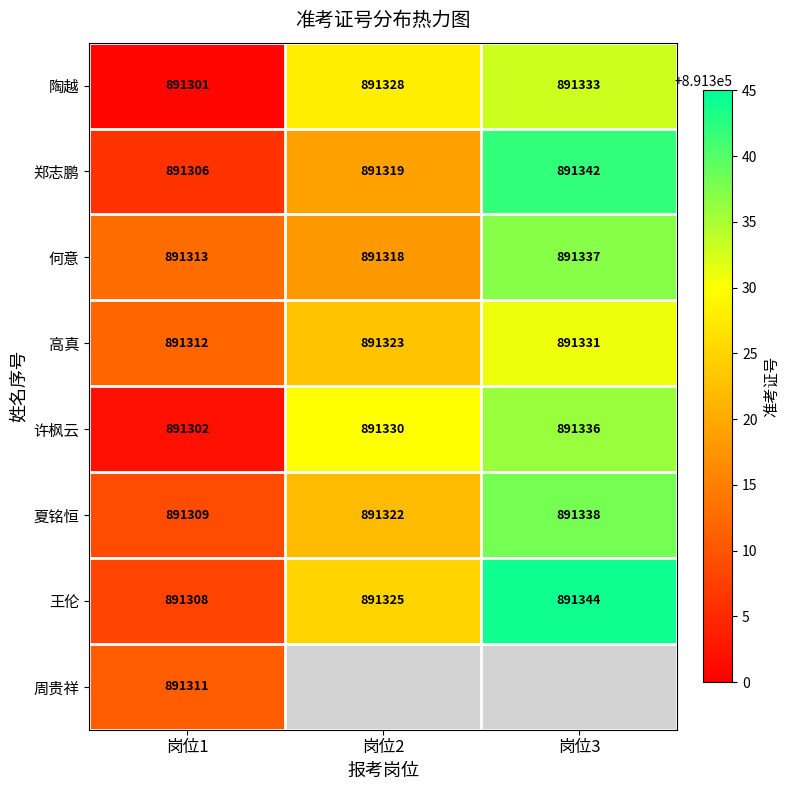

How many series are shown in this chart?

8